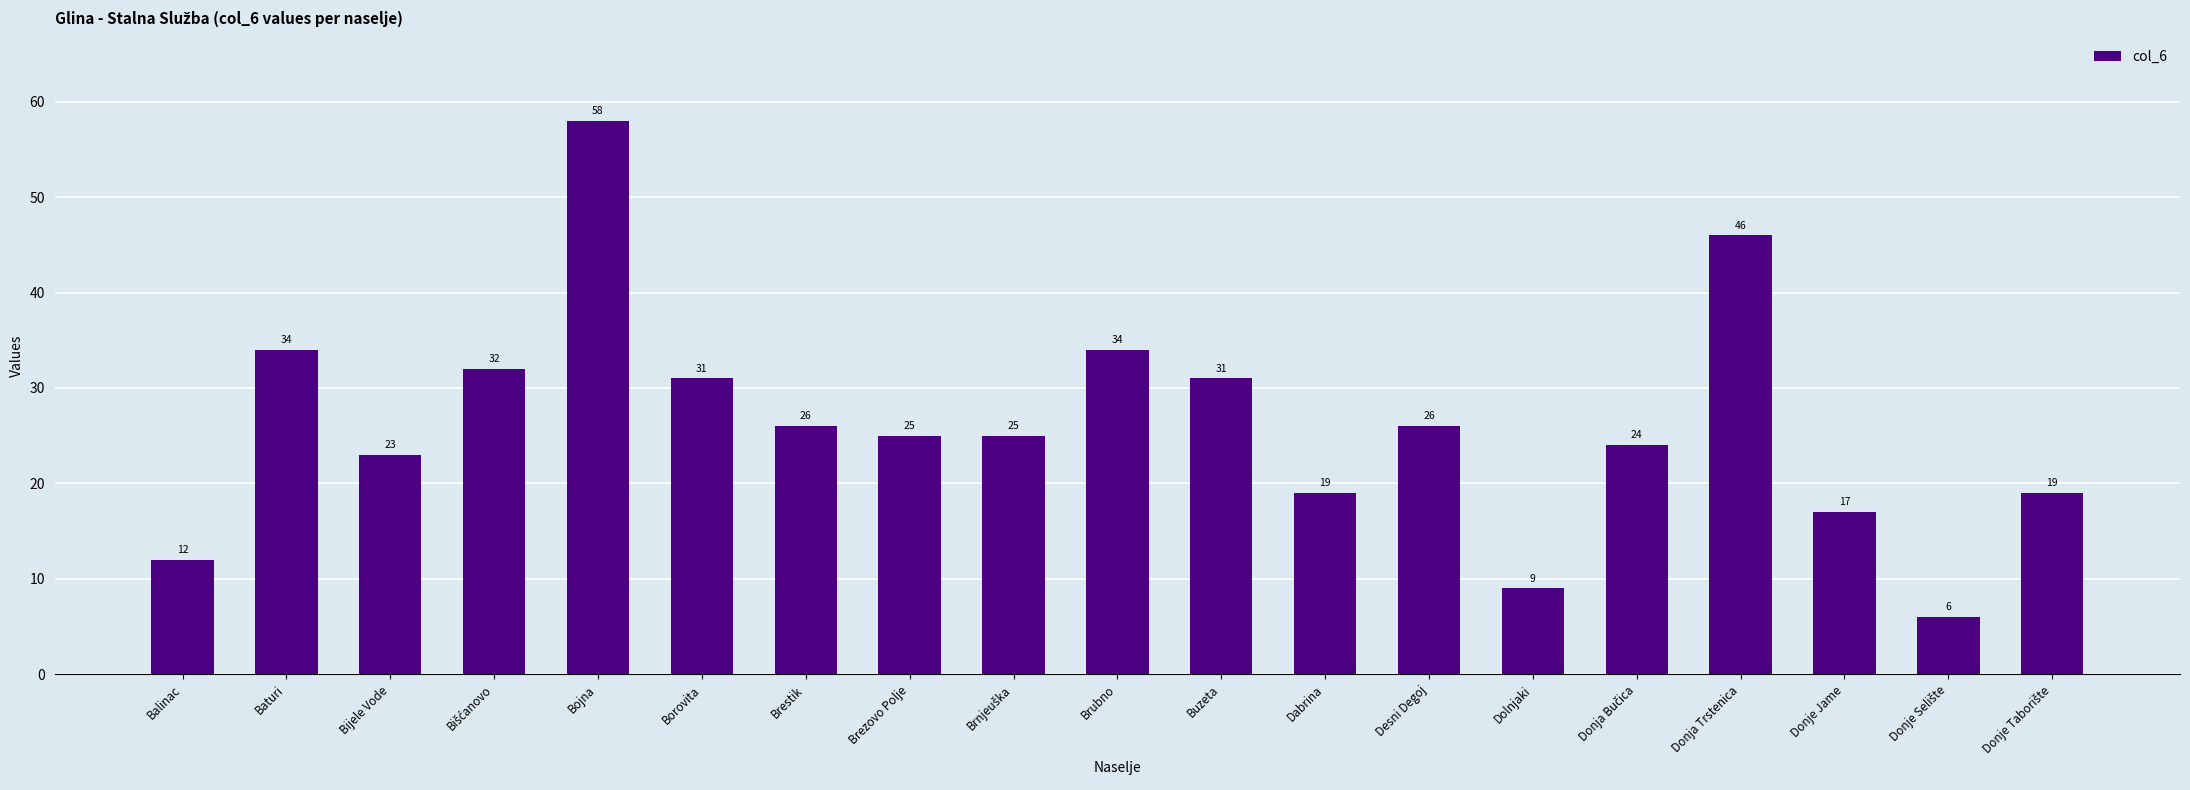

Count the number of categories in the chart.

19